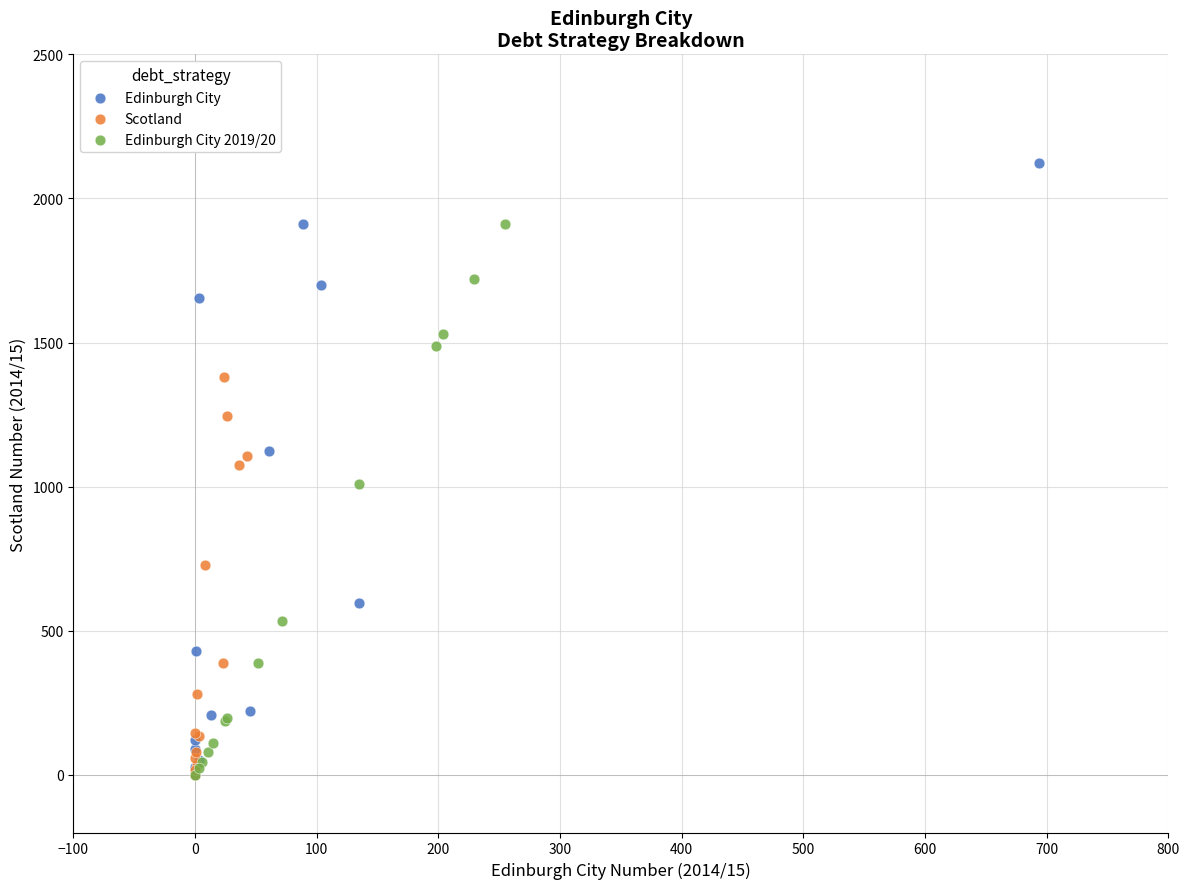

Which series has the widest spread of Y values?

Edinburgh City